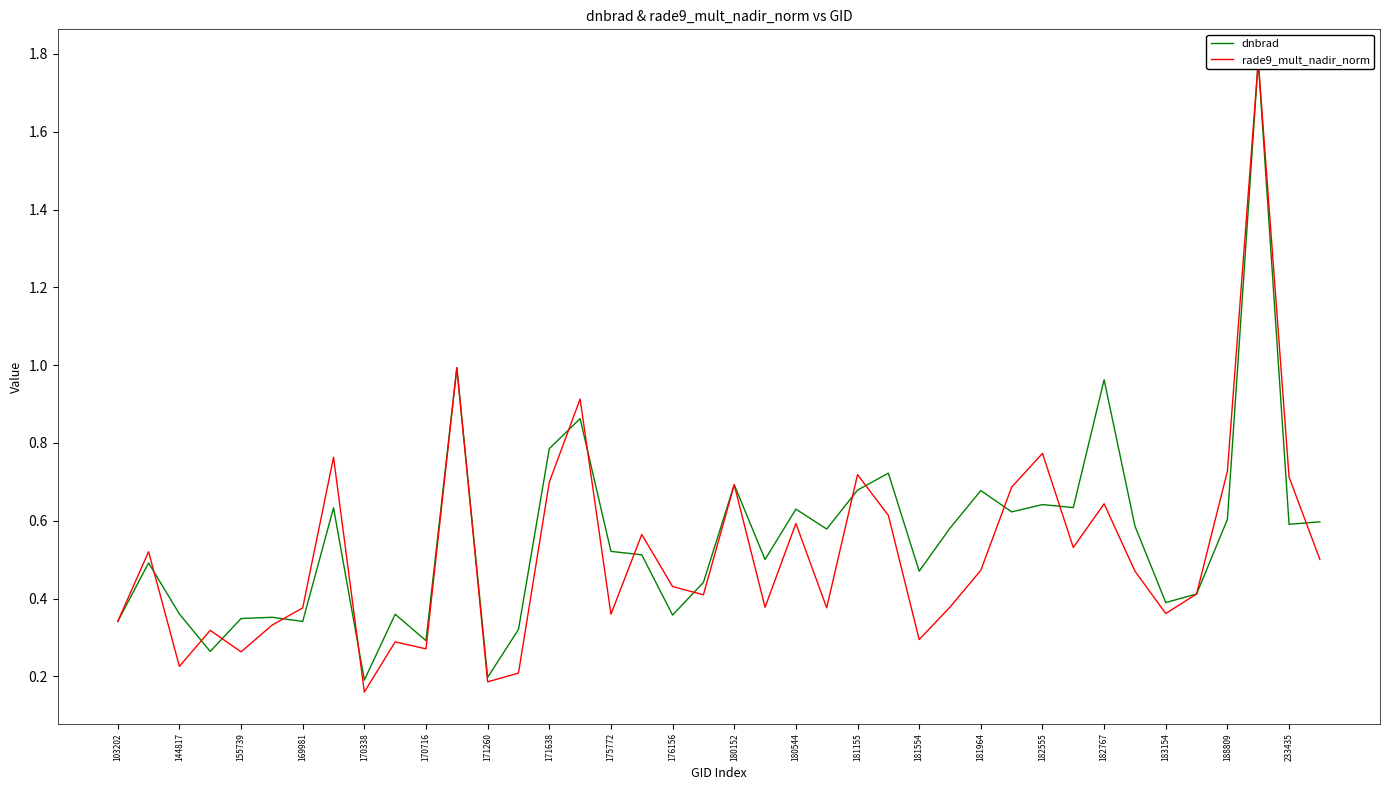

Rank the series at 170716 from lowest to highest value.

rade9_mult_nadir_norm, dnbrad